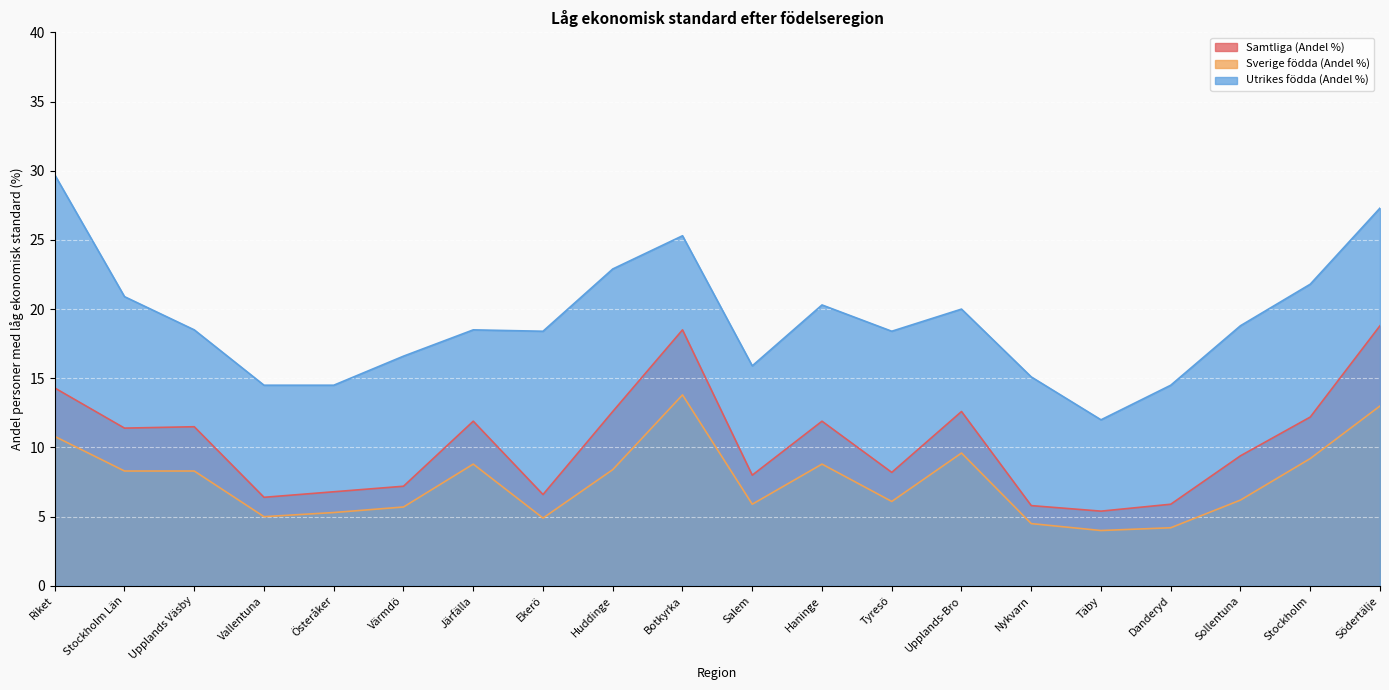

What is the highest value of the Sverige födda (Andel %) series?

13.8